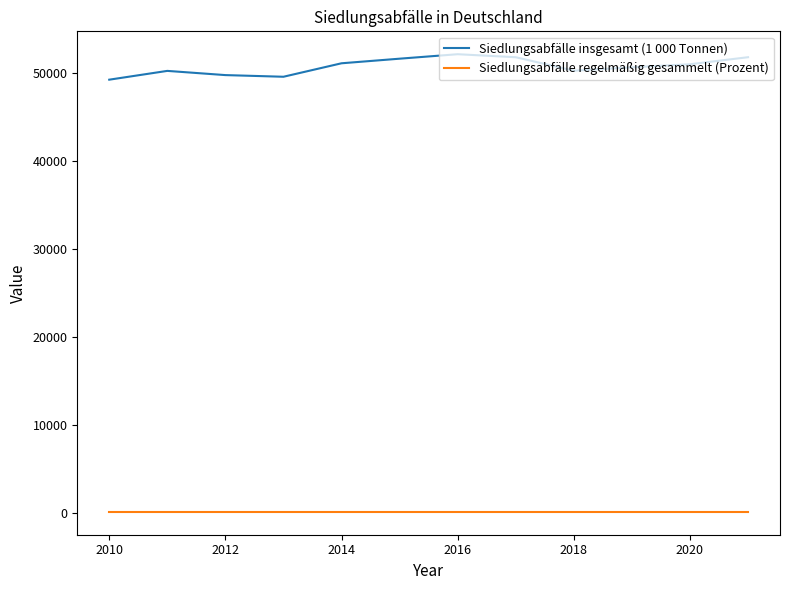

List the series in order of their peak value, lowest first.

Siedlungsabfälle regelmäßig gesammelt (Prozent), Siedlungsabfälle insgesamt (1 000 Tonnen)